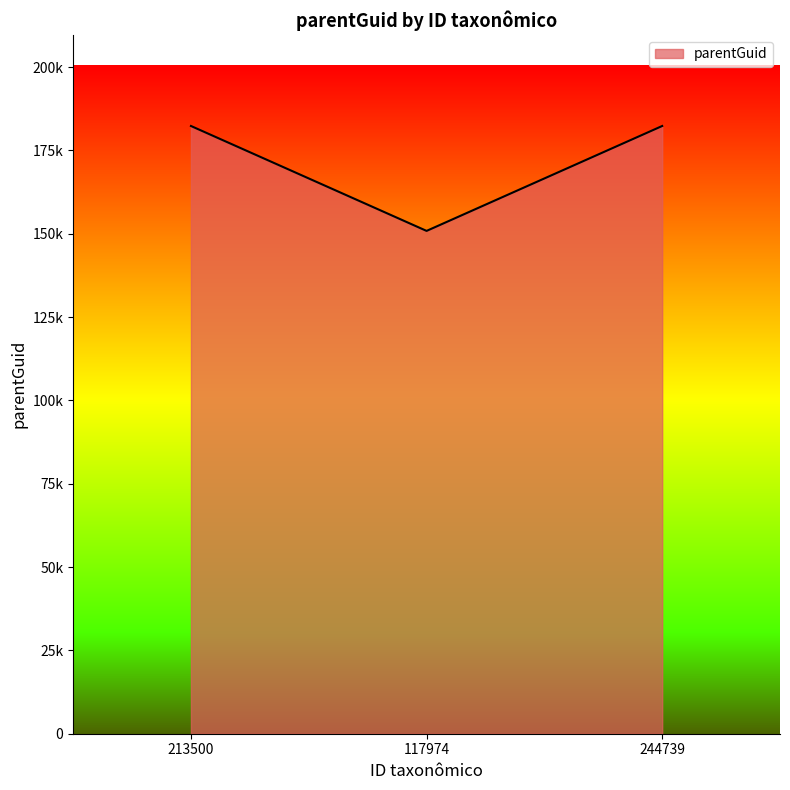

Is this an area chart (filled region under the line)?

Yes